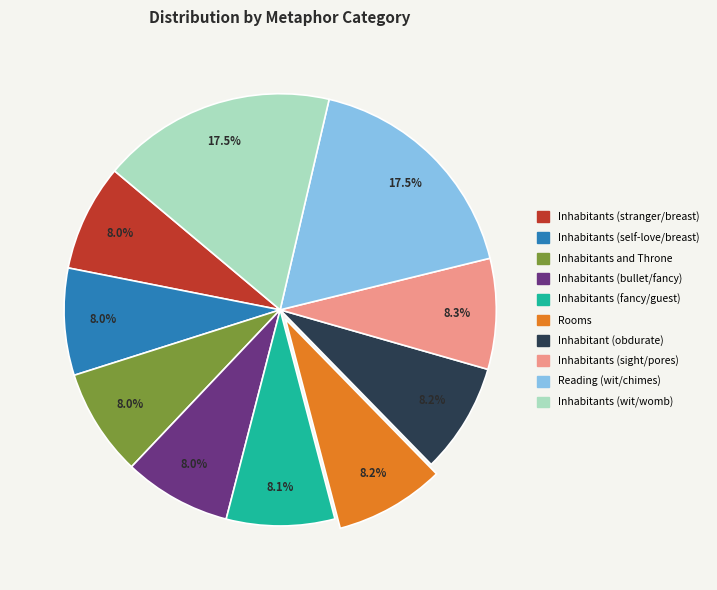

Count the number of slices in the pie.

10